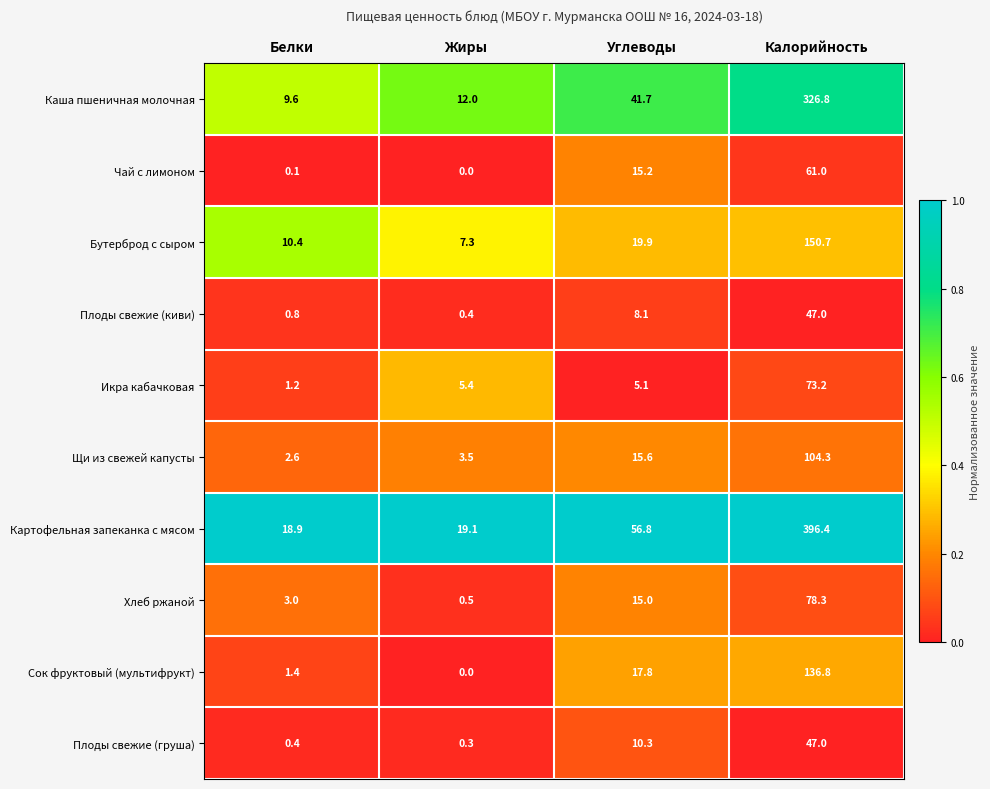

The Чай с лимоном series shows 0.1 at Белки. True or false?

True